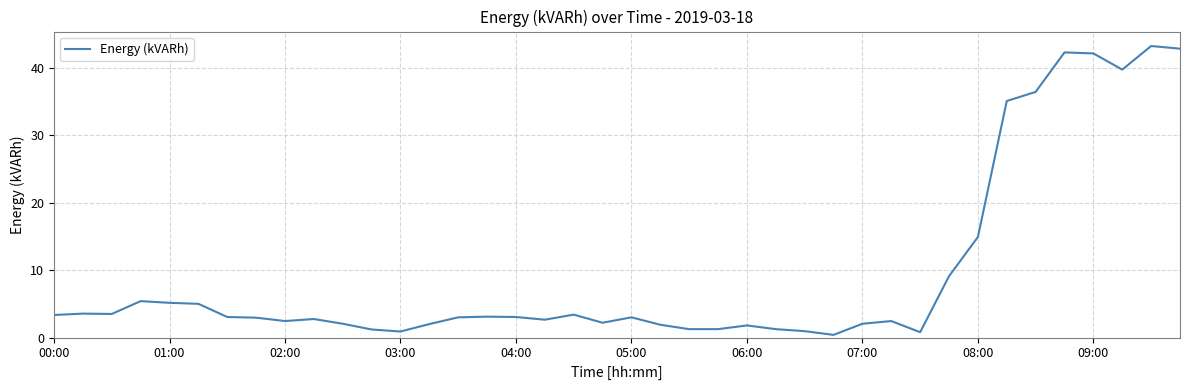

True or false: the data has more than 1 interior local peaks.

True